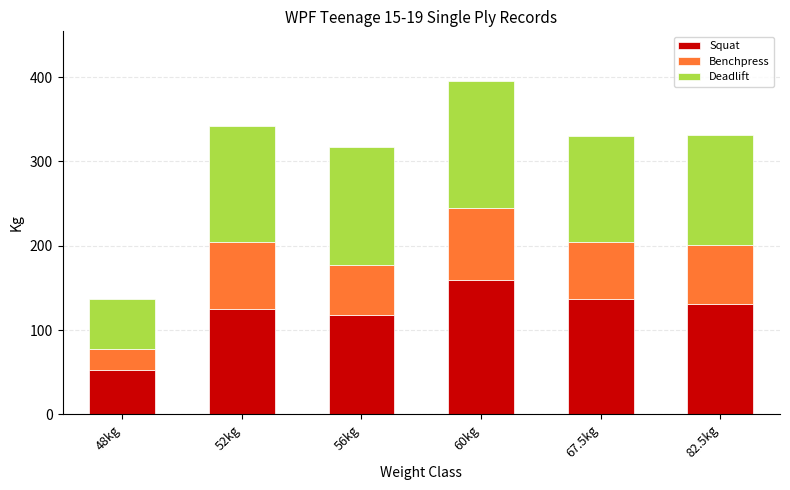

At which category is the sum across all series the highest?

60kg